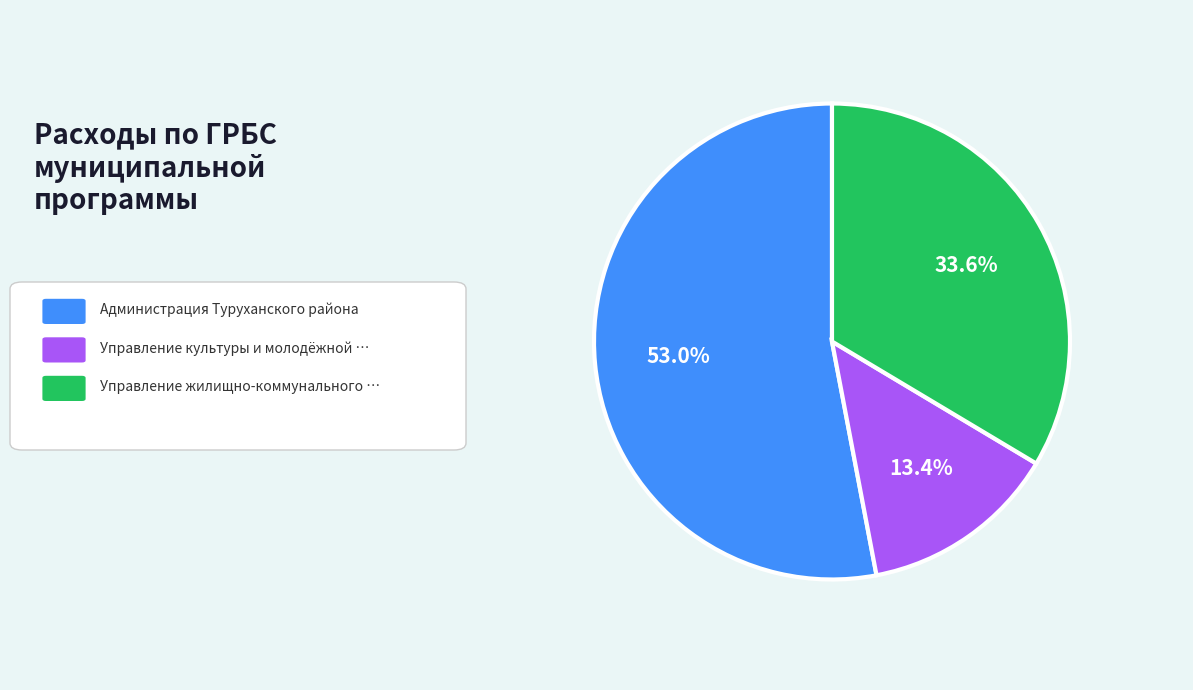

Is there any slice that represents more than half of the pie?

Yes